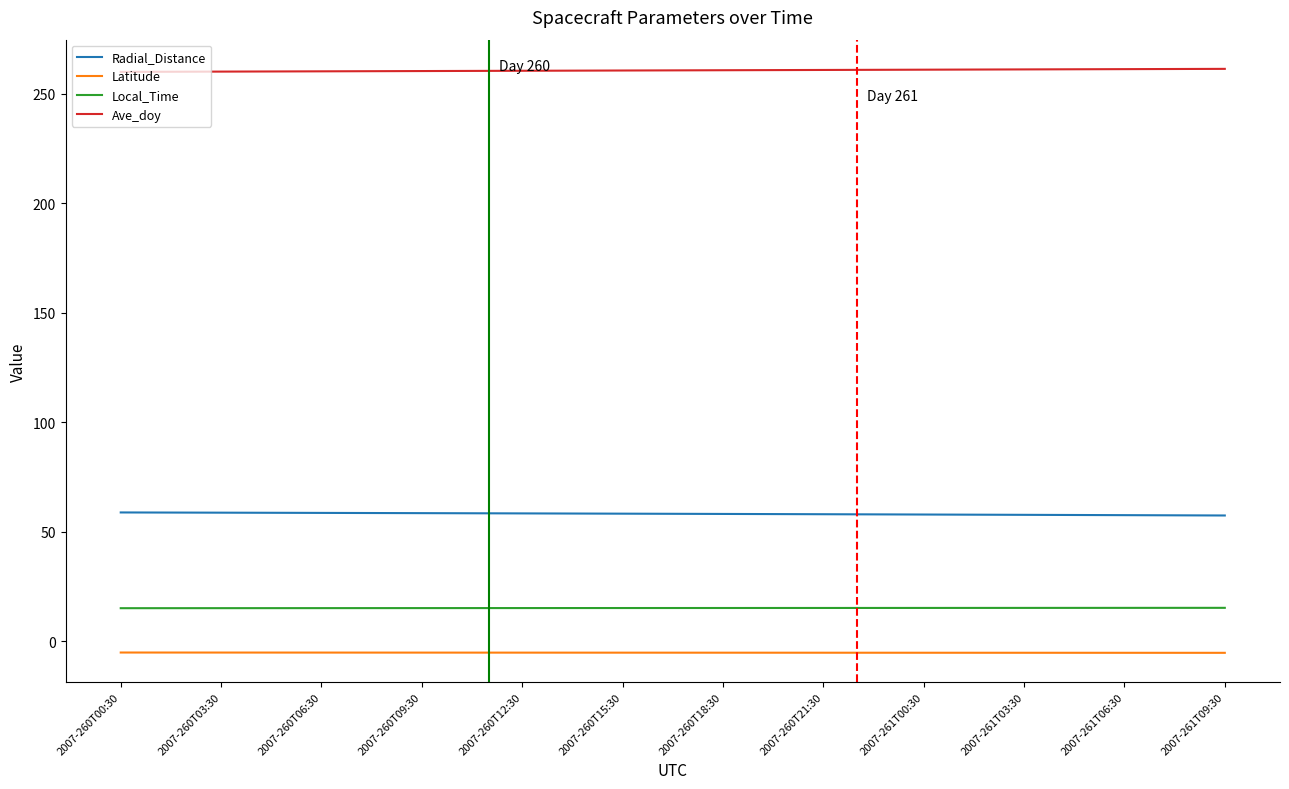

Count the Local_Time values in the range 15 to 16.

34